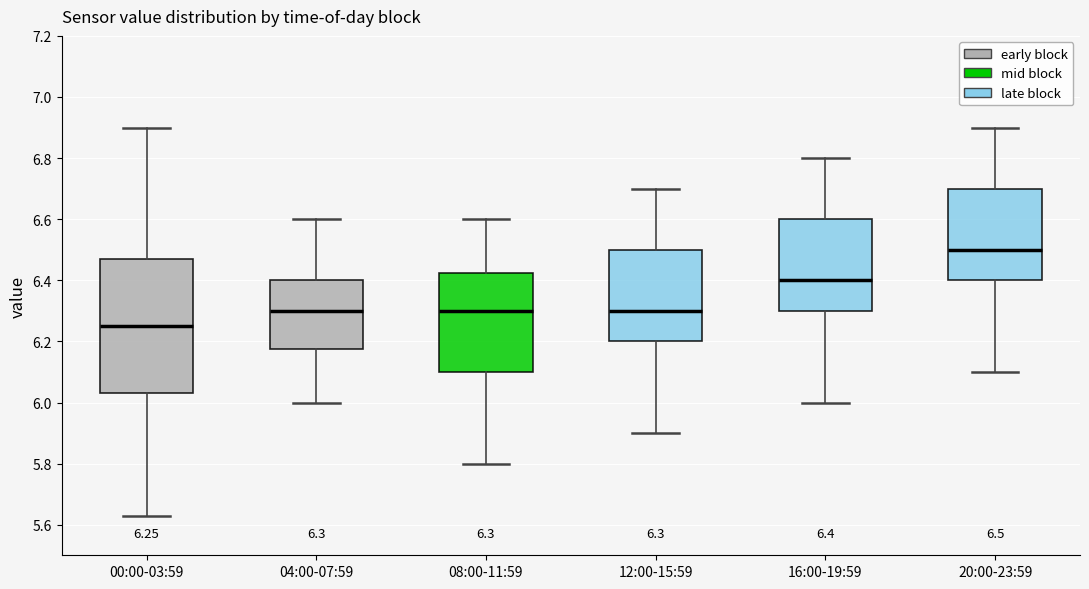

Which box's median line is the lowest?

00:00-03:59